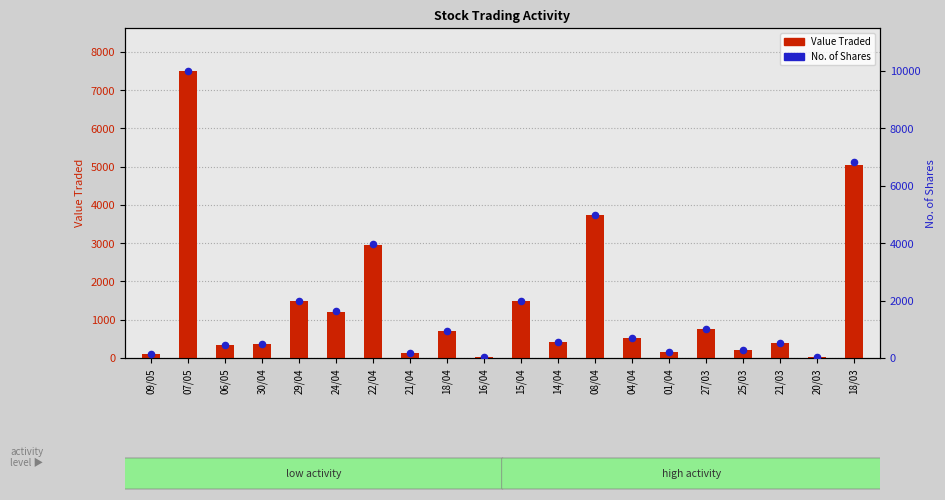

What are all the series names shown in the legend?

Value Traded, No. of Shares